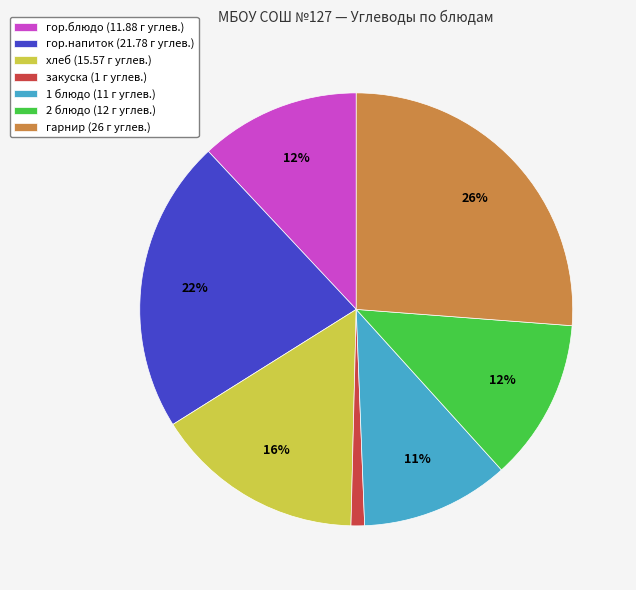

To the nearest percent, what is the difference between the закуска and гор.напиток slice percentages?

21%